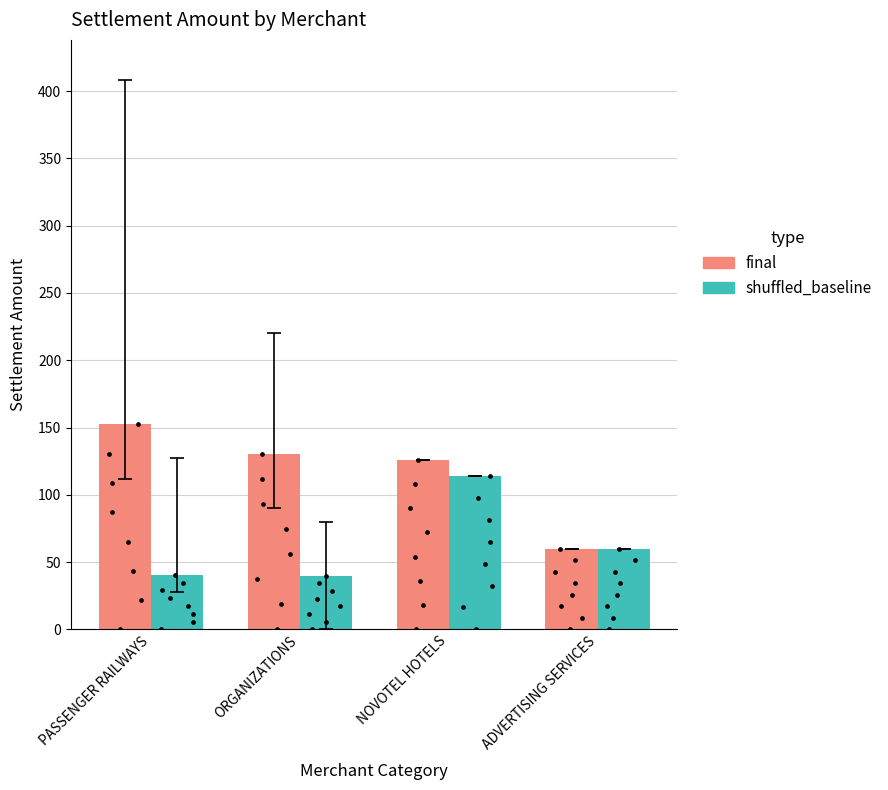

Which series contains the lowest Y value?

shuffled_baseline